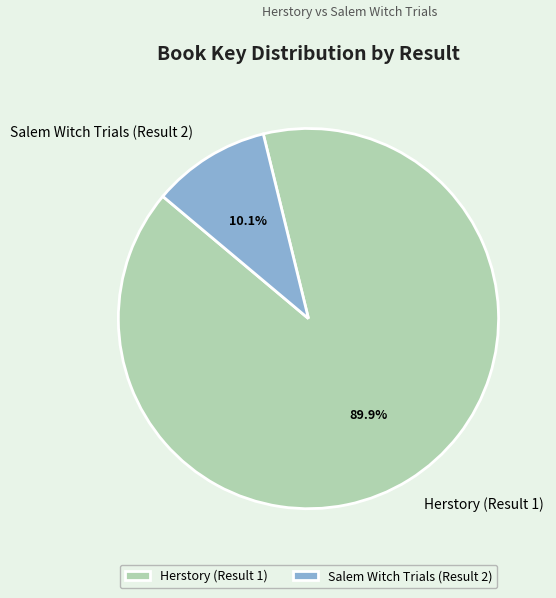

Does any single category account for the majority?

Yes